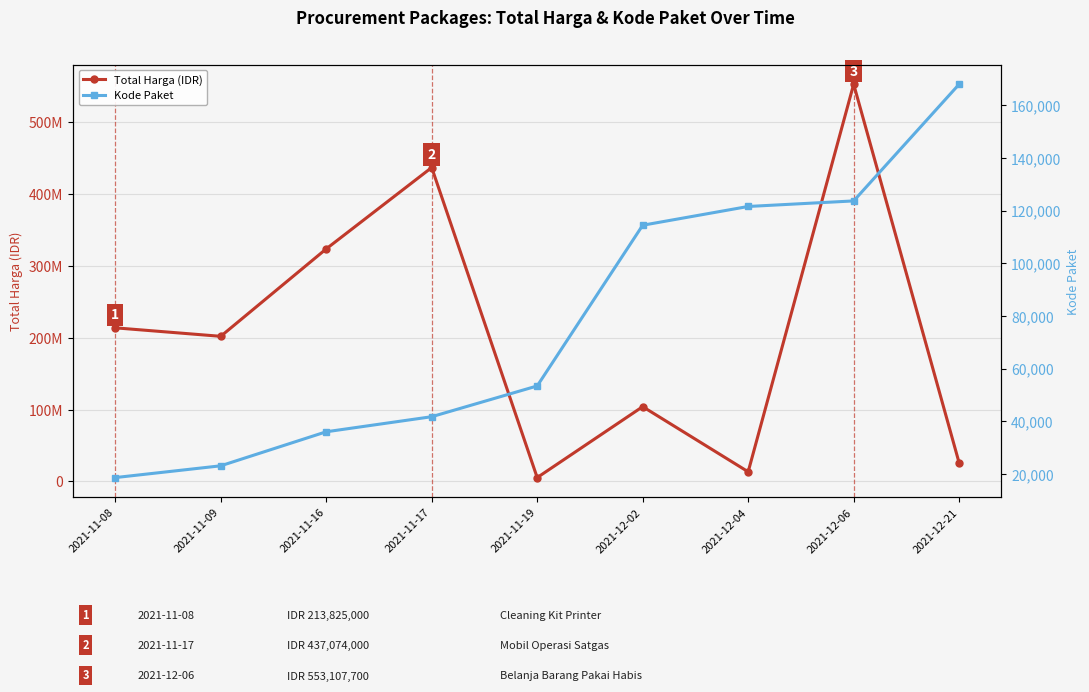

What is the sum of all Total Harga (IDR) values?

1878066917